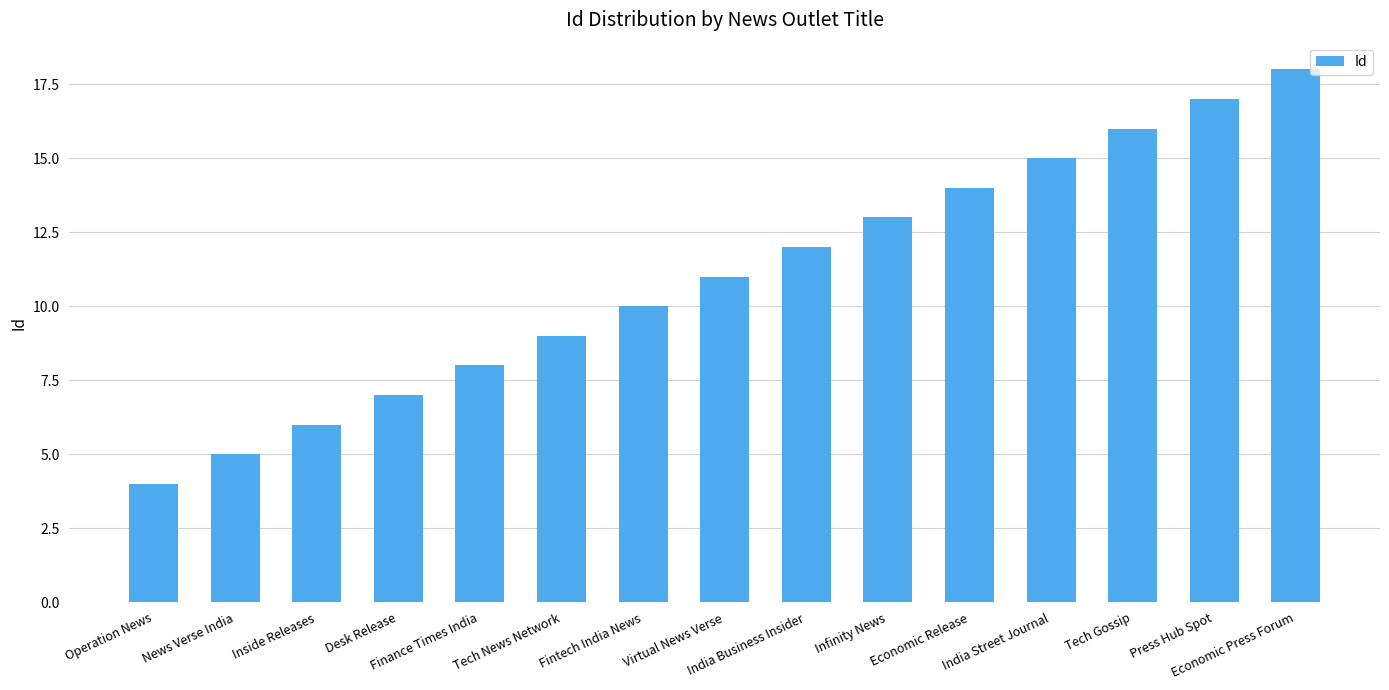

What is the difference between the second highest and second lowest values?

12